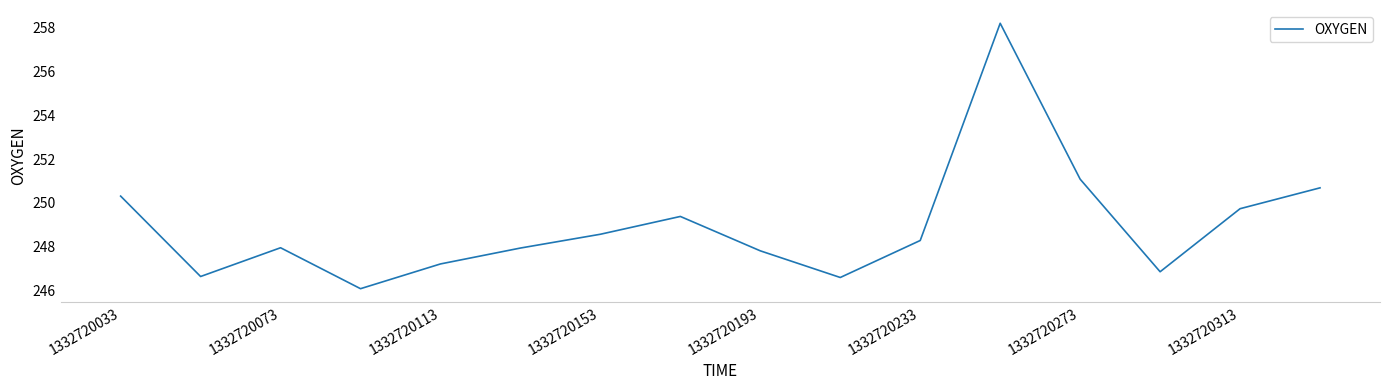

What is the difference between the maximum and minimum values?

12.1